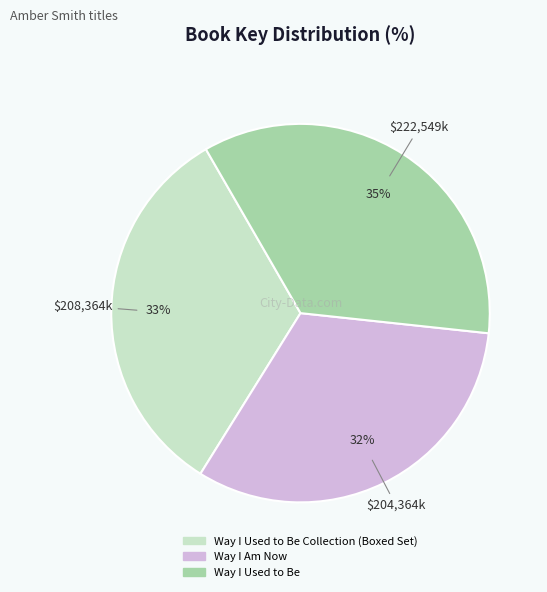

Does any single category account for the majority?

No